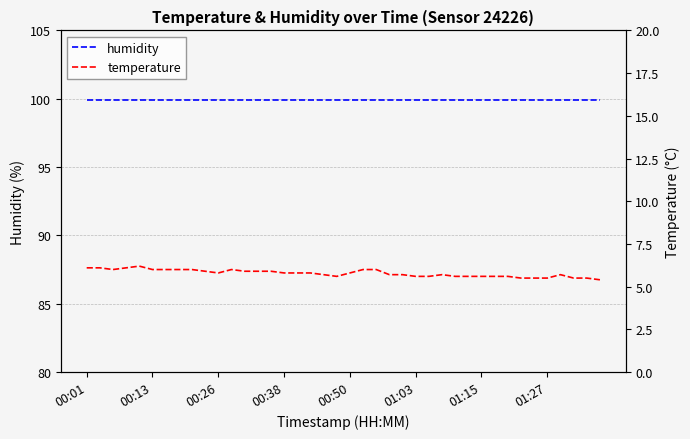

How many interior local valleys does the temperature series have?

3